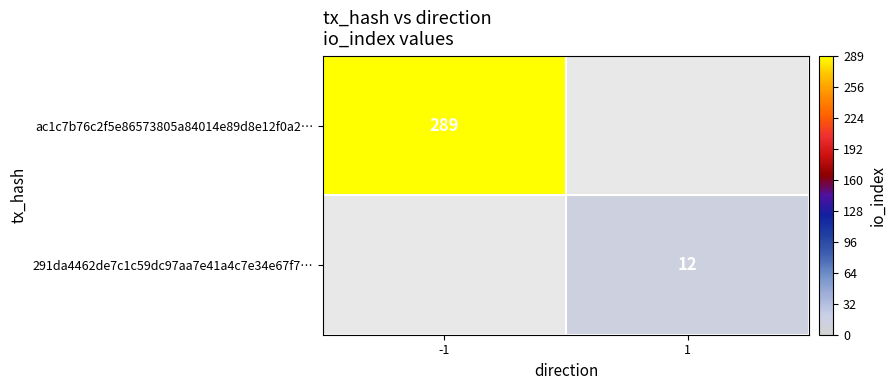

Is the value of 291da4462de7c1c59dc97aa7e41a4c7e34e67f7… at 1 greater than the value of ac1c7b76c2f5e86573805a84014e89d8e12f0a2… at -1?

No